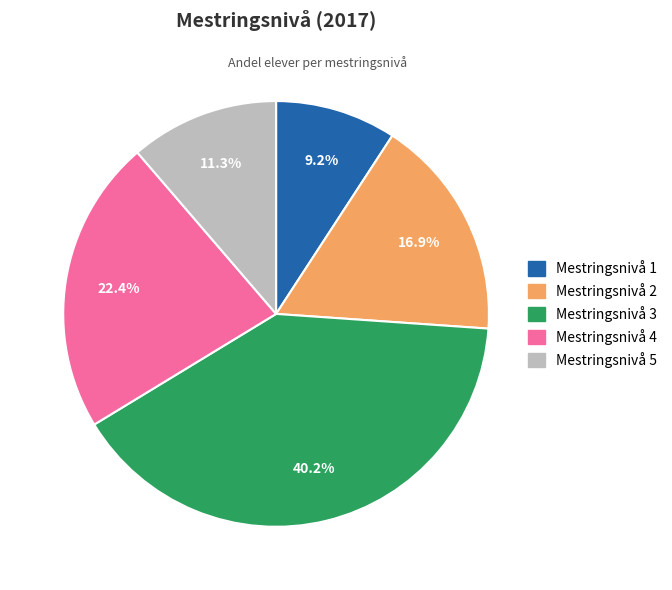

To the nearest percent, what is the difference between the largest and smallest slice percentages?

31%